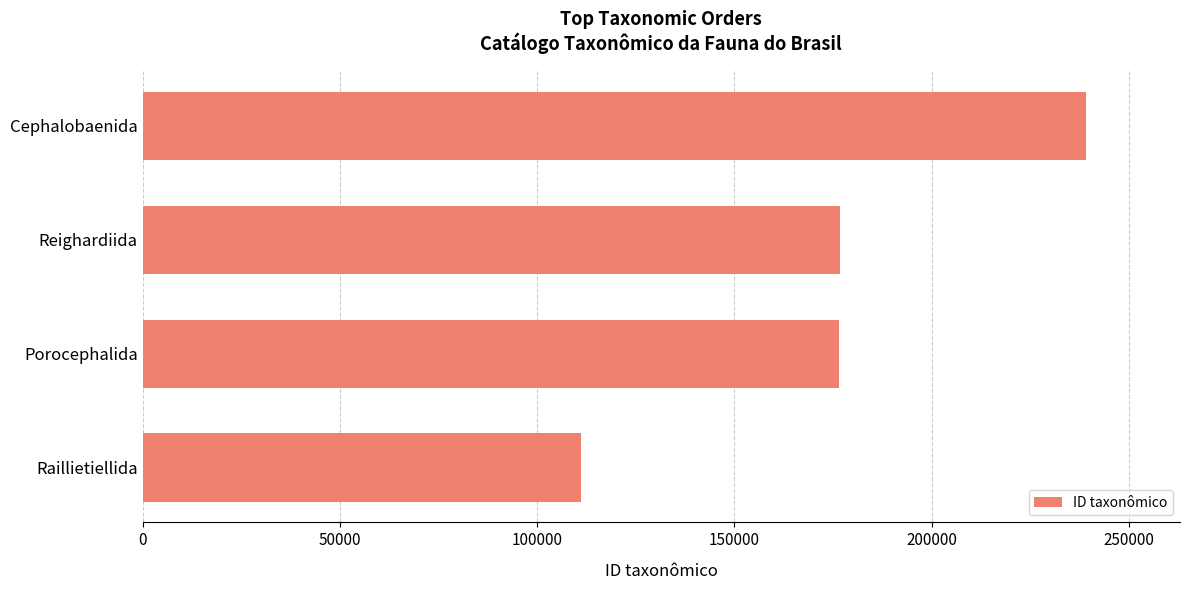

What is the difference between the values at Raillietiellida and Porocephalida?

65490